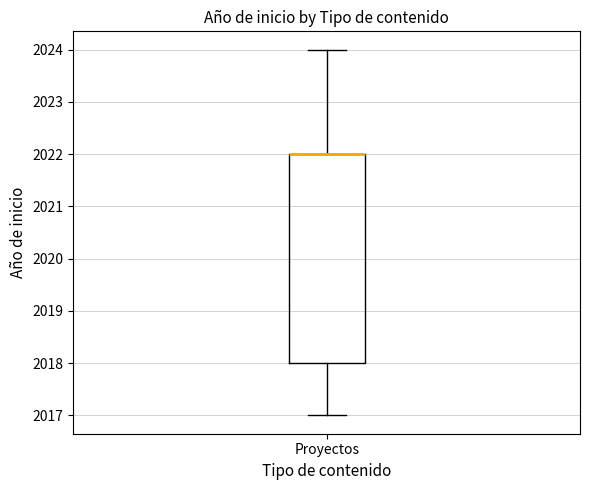

Transcribe this box plot: give where the median line is, the range the box spans, and where the two whiskers end, as read against the y-axis. The values are not printed on the chart, so give them approximately, as read against the axis.

median 2022 (drawn on the box's upper edge), box 2018 to 2022, whiskers 2017 to 2024